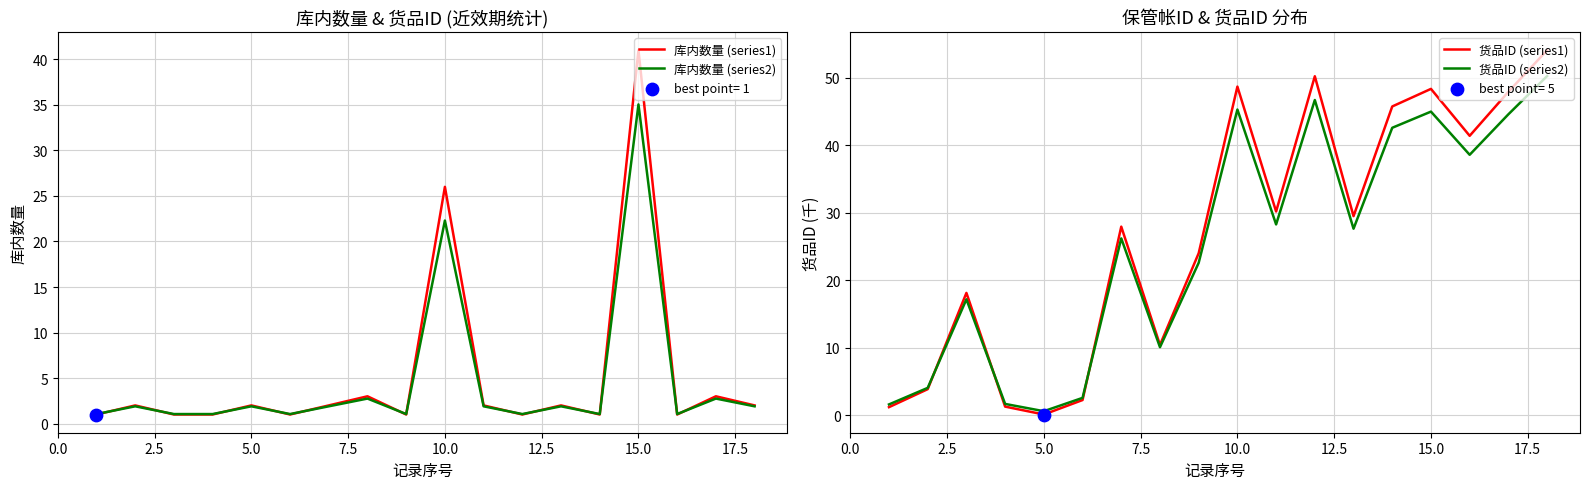

What are all the series names shown in the legend?

库内数量 (series1), 库内数量 (series2), 货品ID (series1), 货品ID (series2)